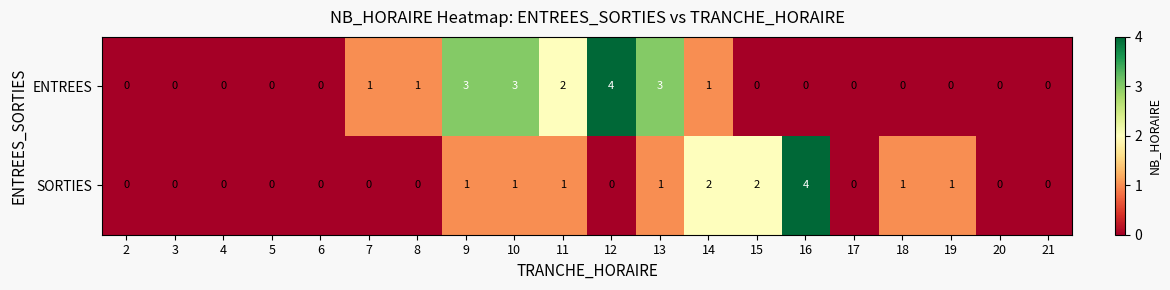

Between 16 and 19, which series saw the biggest shift?

SORTIES